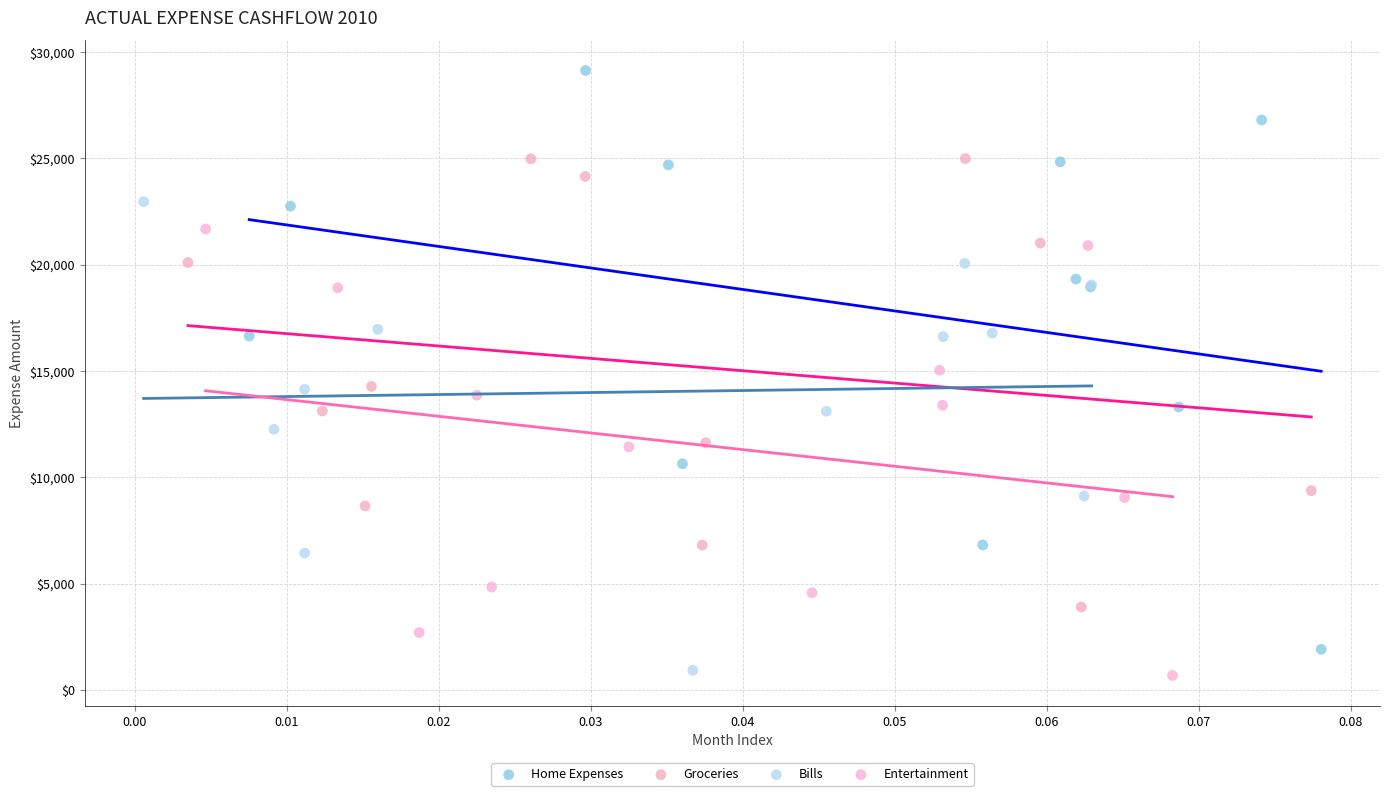

Which series has the largest Y range (max minus min)?

Home Expenses